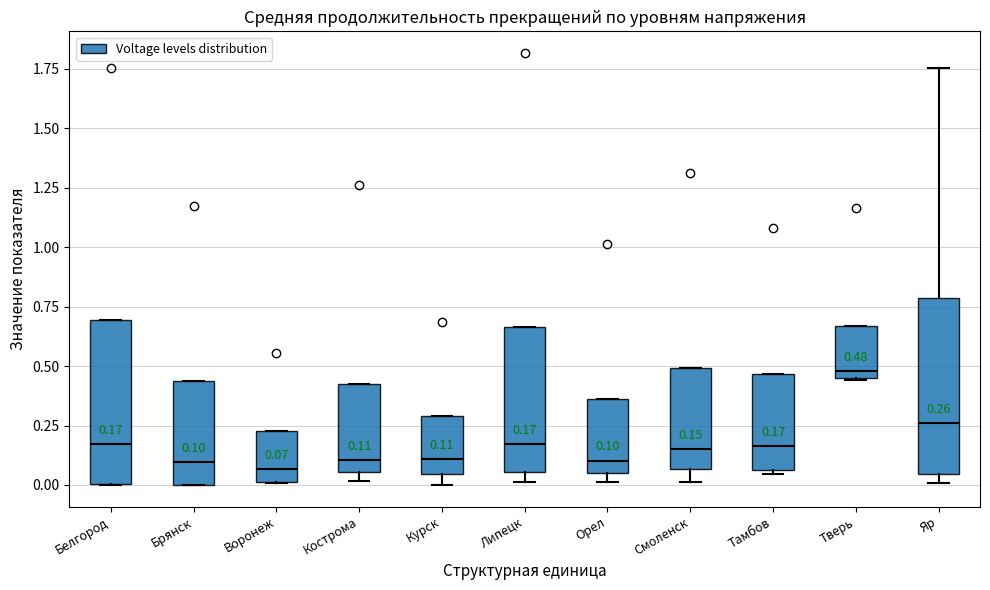

Comparing the boxes themselves (not the whiskers), which one is the tallest?

Яр